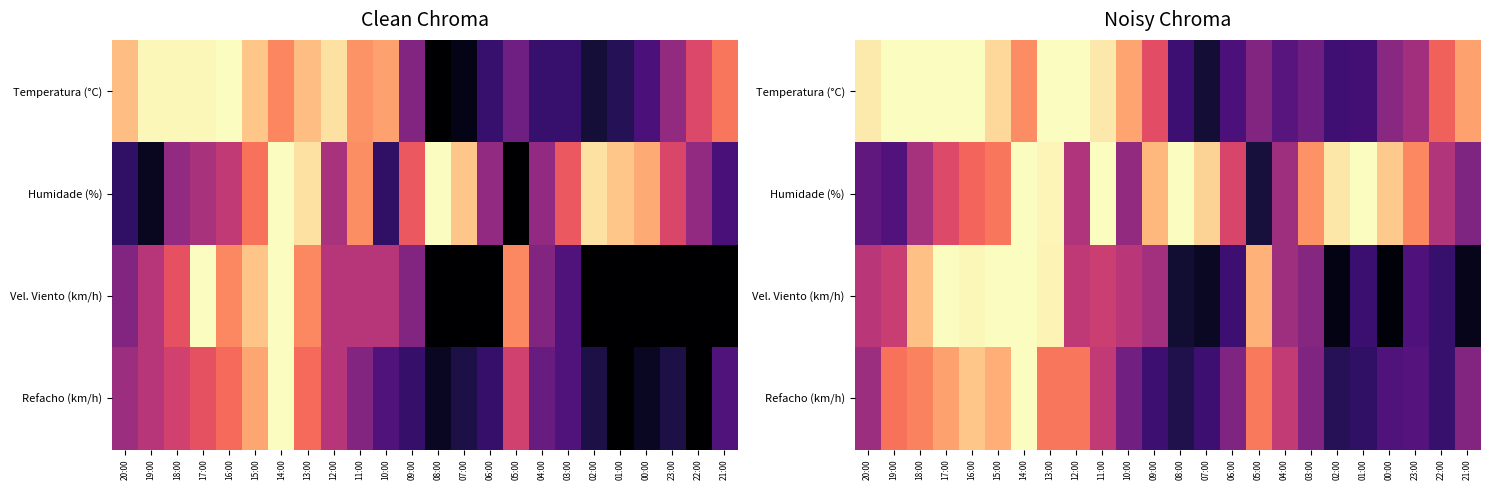

What is the spread (max minus min) of values at 11:00?

0.5